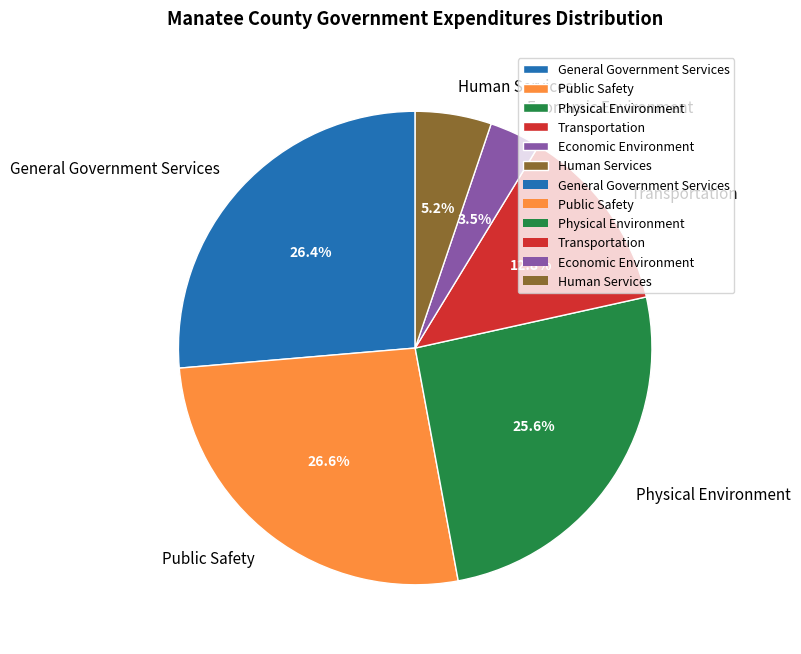

Is the sum of Public Safety and Transportation greater than half?

No